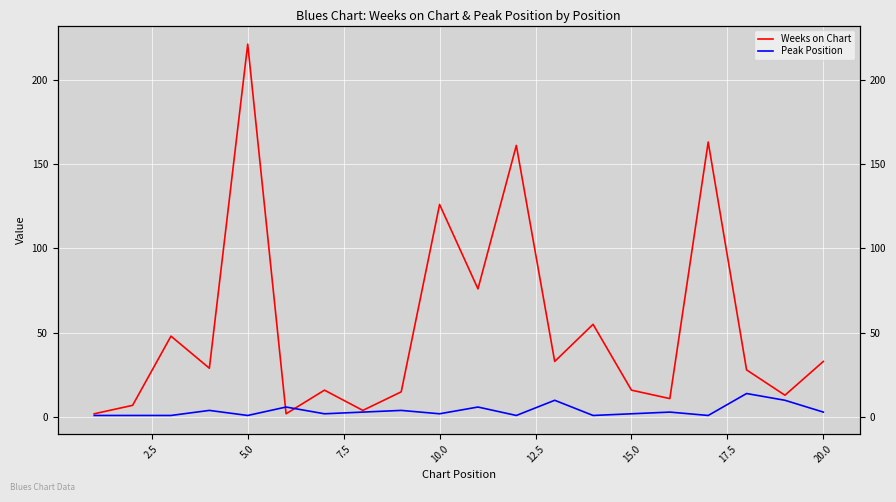

Which series changed the most between 5.0 and 7.5?

Weeks on Chart